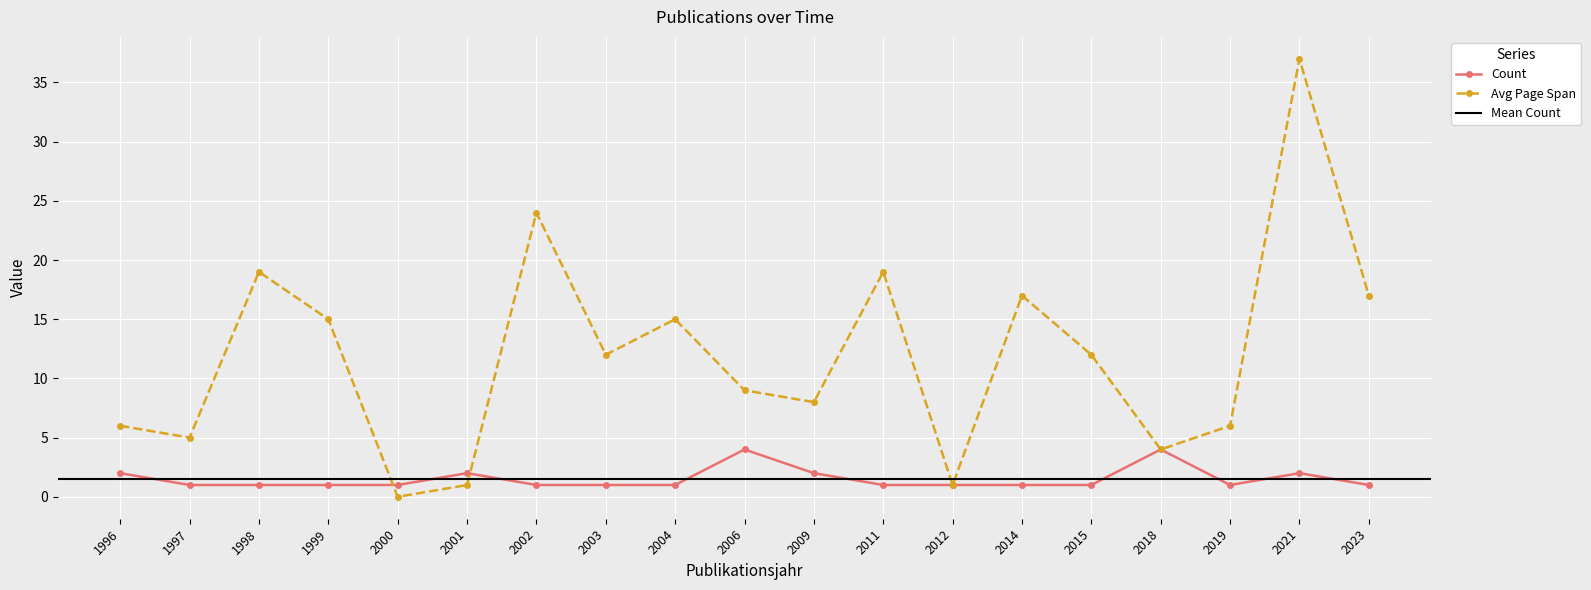

Reading right to left, what are all the values shown in this chart?

Count: 2023=1	2021=2	2019=1	2018=4	2015=1	2014=1	2012=1	2011=1	2009=2	2006=4	2004=1	2003=1	2002=1	2001=2	2000=1	1999=1	1998=1	1997=1	1996=2
Avg Page Span: 2023=17	2021=37	2019=6	2018=4	2015=12	2014=17	2012=1	2011=19	2009=8	2006=9	2004=15	2003=12	2002=24	2001=1	2000=0	1999=15	1998=19	1997=5	1996=6